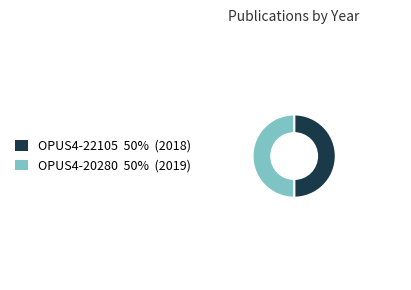

Approximately how many times larger is the value at OPUS4-22105 compared to OPUS4-20280?

1.0